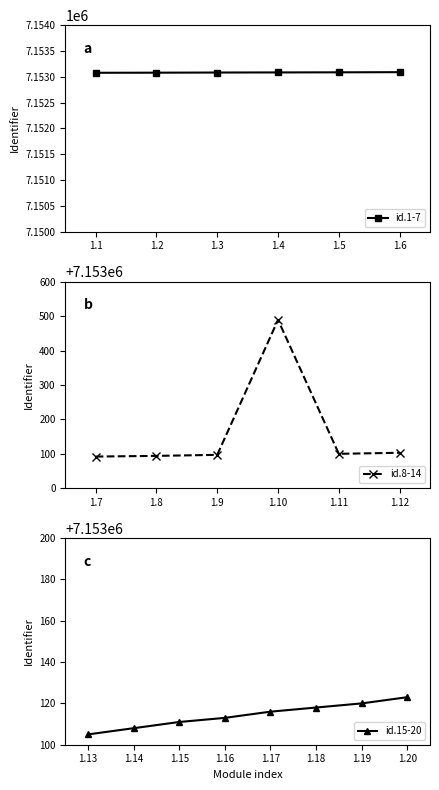

What is the change in value from 1.6 to 1.11?

+10